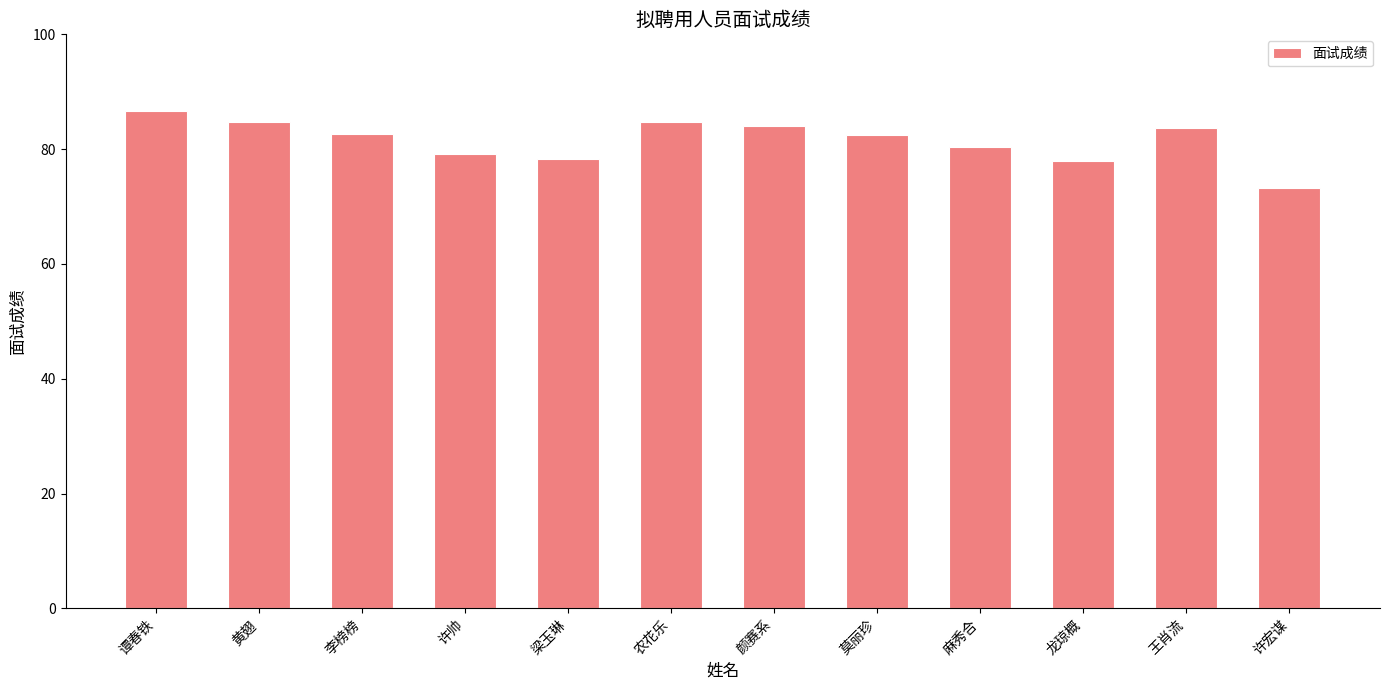

What is the smallest value displayed?

73.2